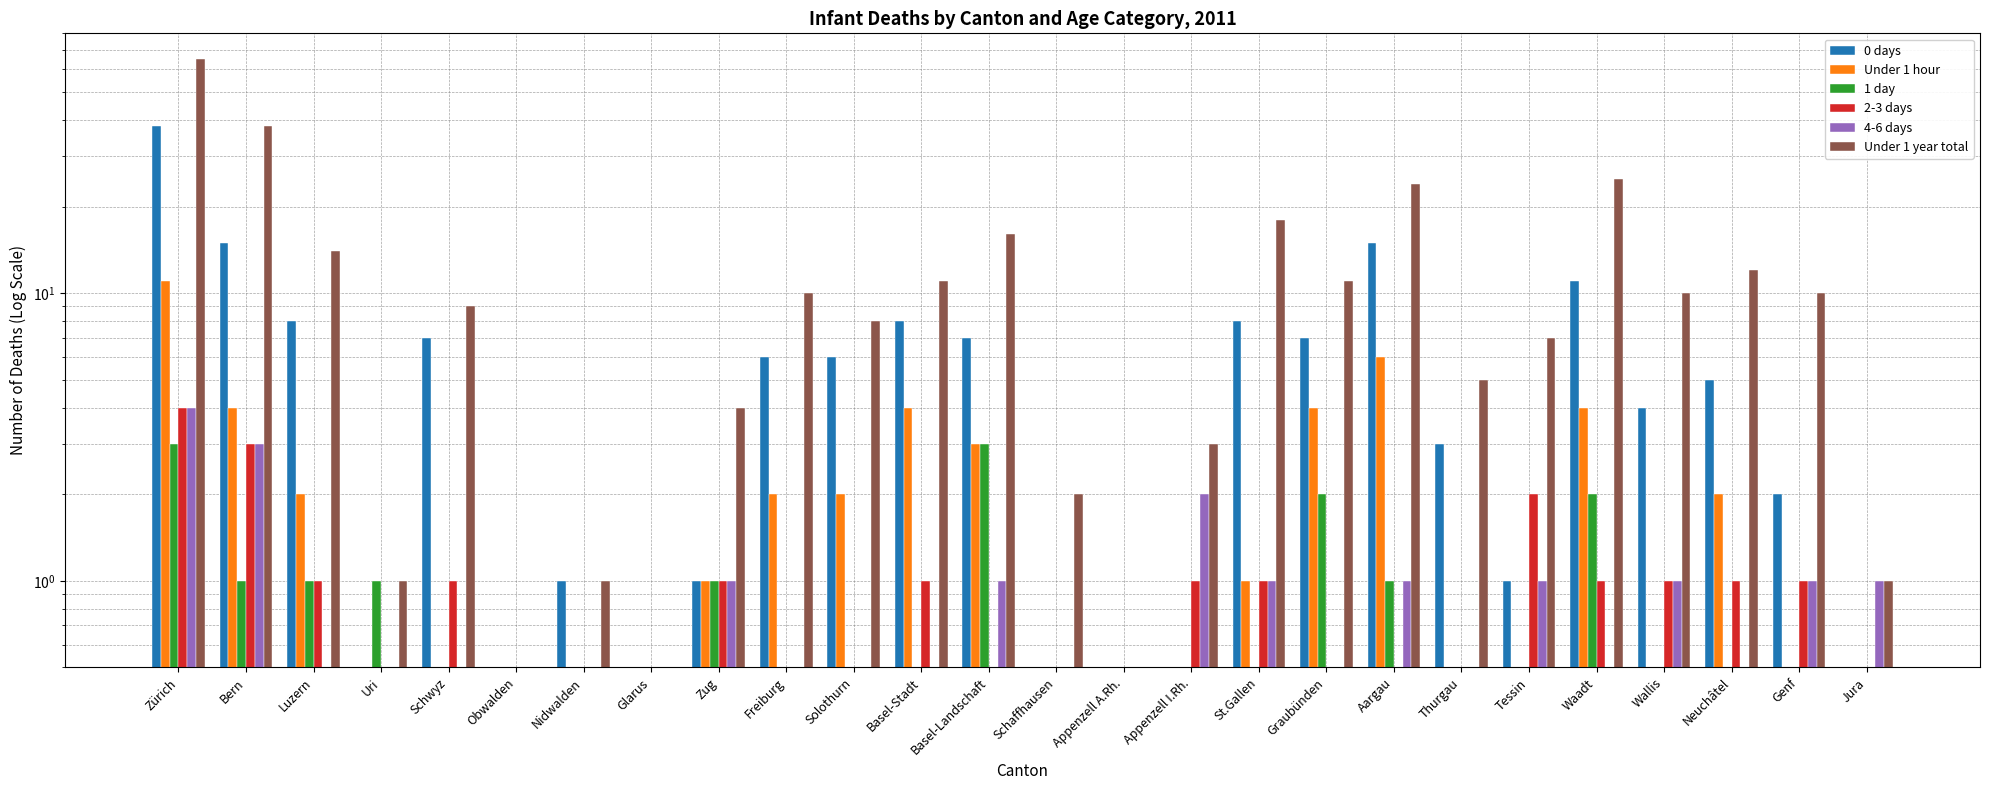

True or false: 4-6 days has a value of 4 at Zürich.

True